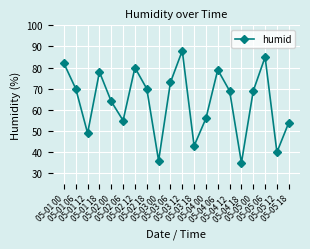

How many points are lower than both their immediate neighbors (excluding endpoints)?

6